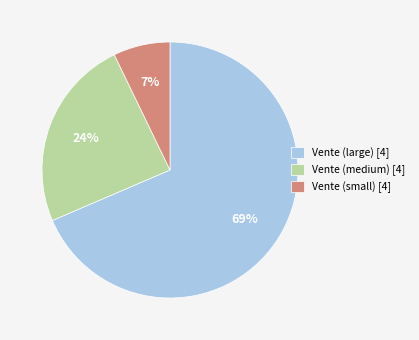

Which slice is the largest?

Vente (large) [4]